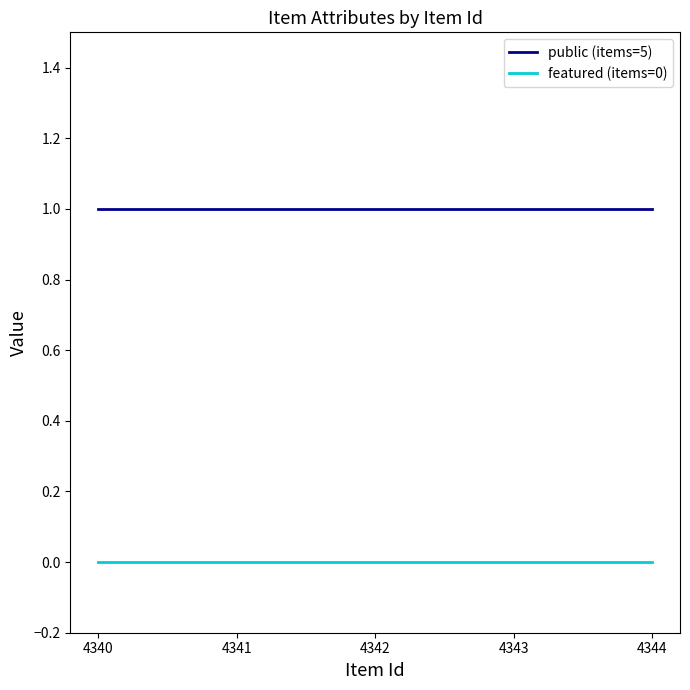

How many lines are shown in the chart?

2